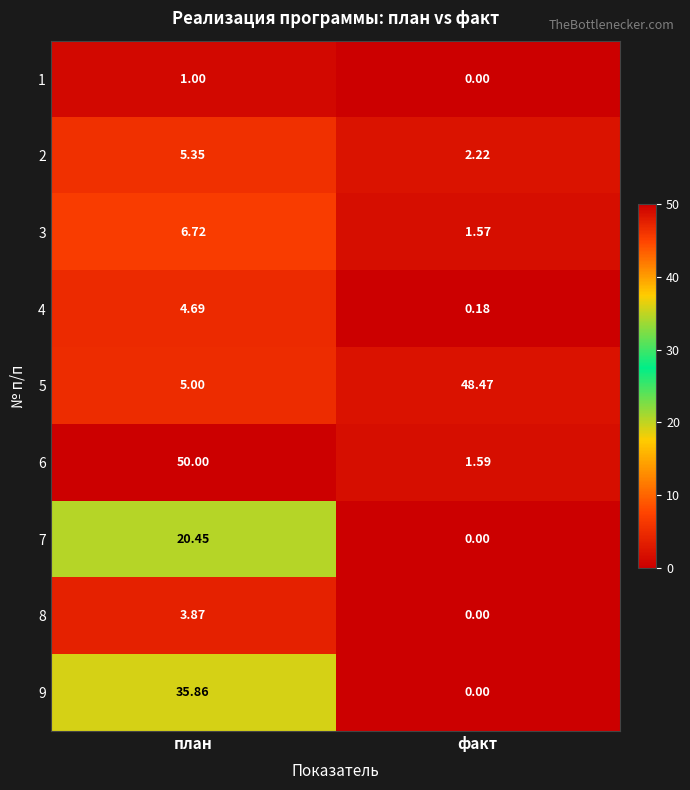

Rank the categories by 4 value from highest to lowest.

план, факт